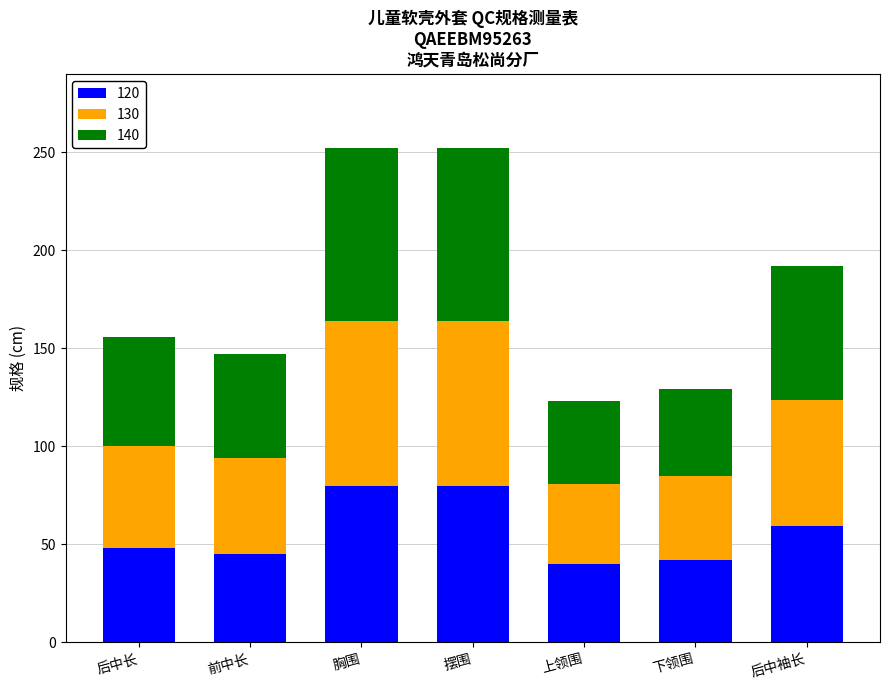

What is the highest value of the 120 series?

80.0